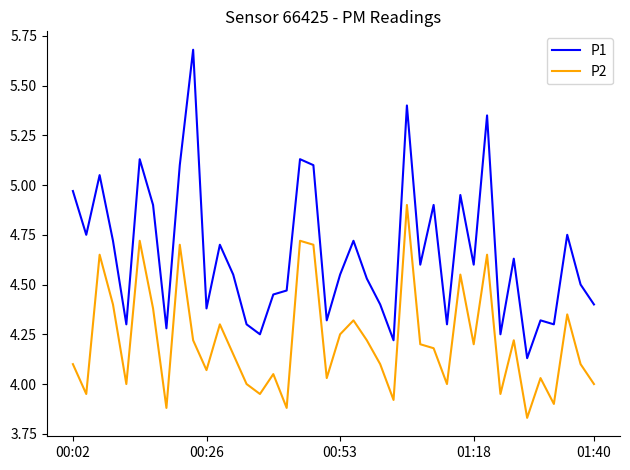

What is the difference between the maximum and minimum values in the P2 series?

1.1